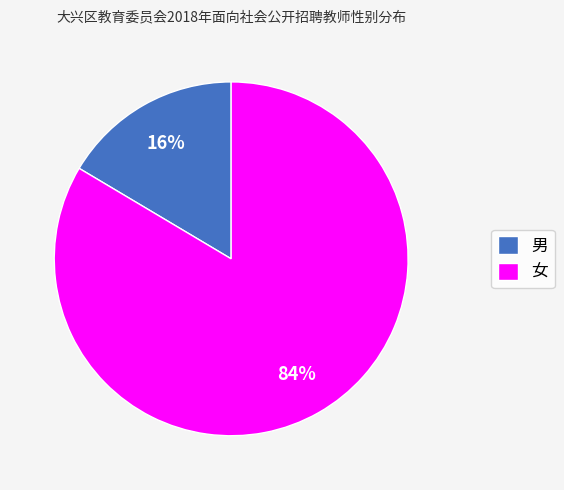

To the nearest percent, what percentage of the pie is 男?

16%